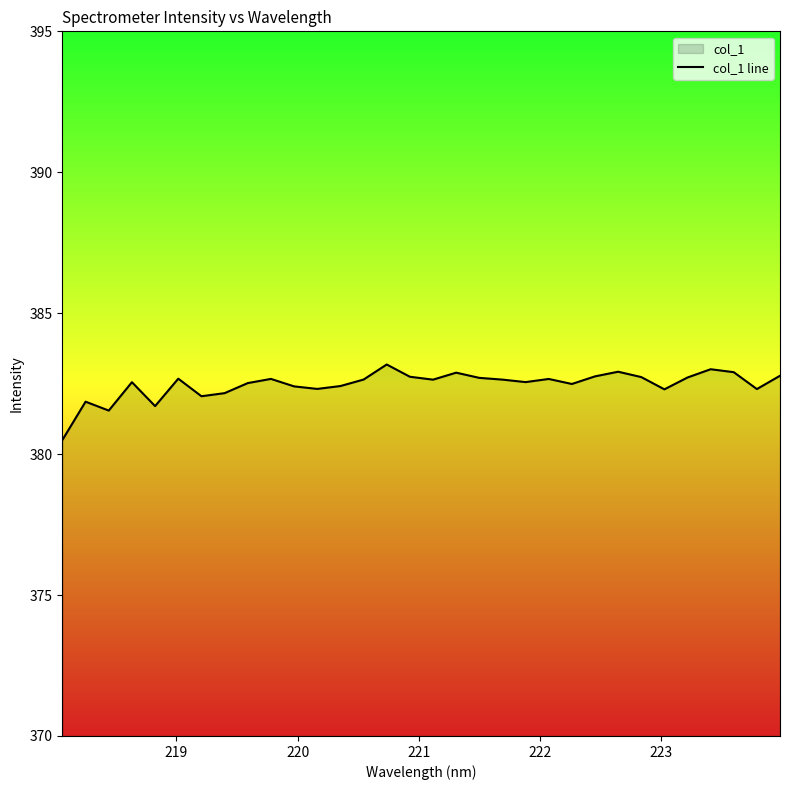

How many series are shown in this chart?

1